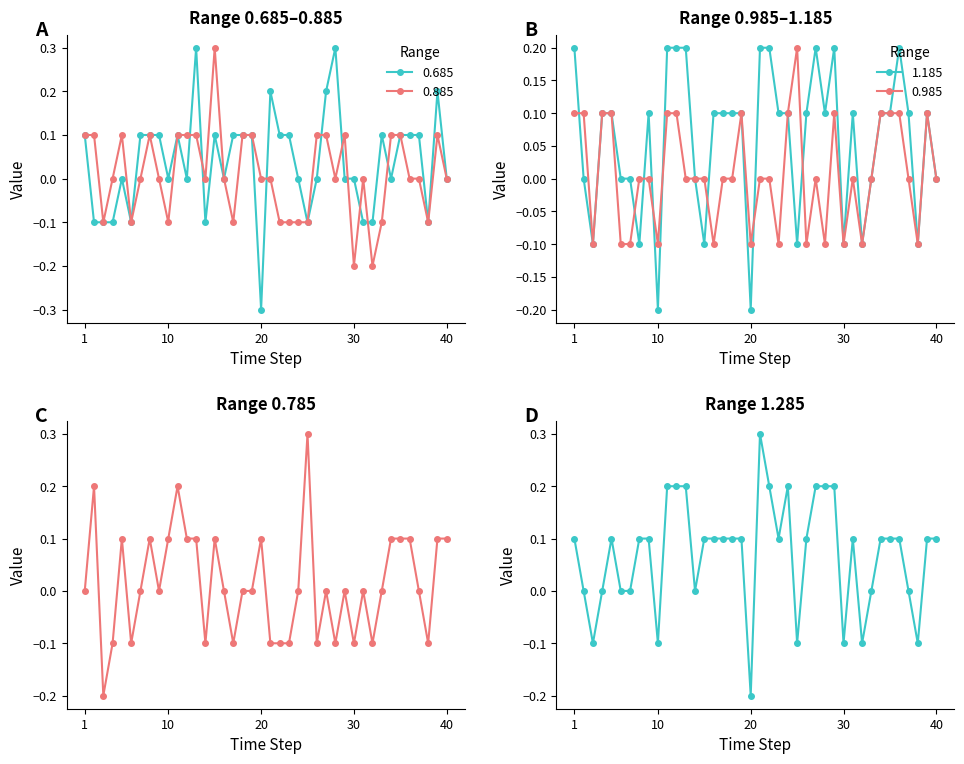

Count the 0.985 values in the range 0 to 1.

28